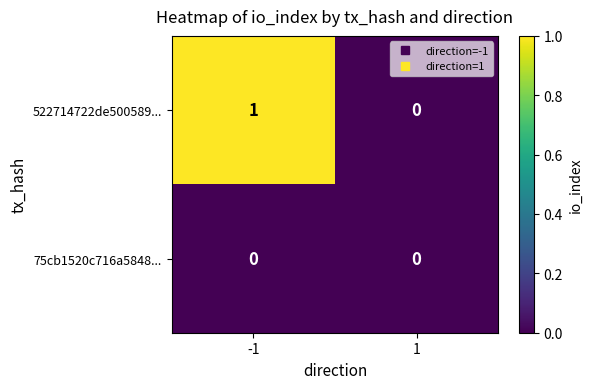

At which category is the sum across all series the highest?

-1